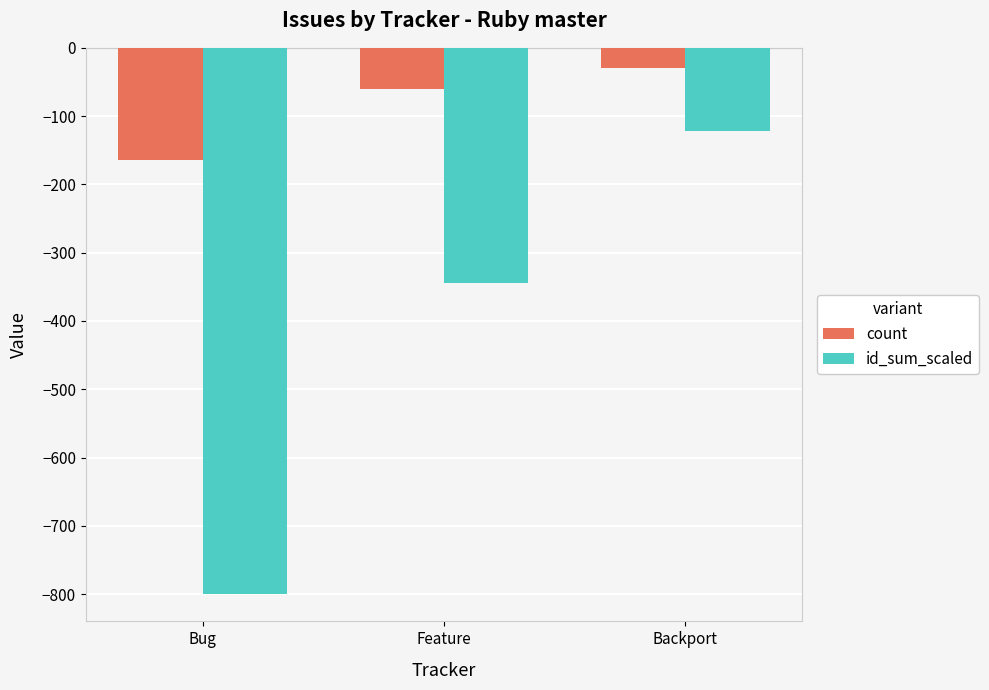

Where is id_sum_scaled nearest to the value -460?

Feature